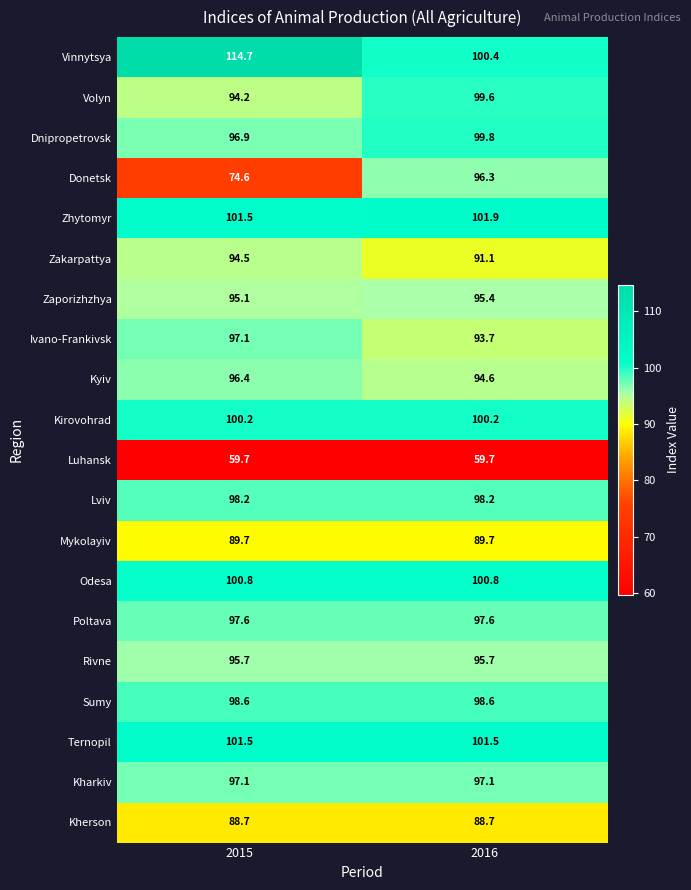

Is it true that Donetsk equals 96.3 at 2016?

True